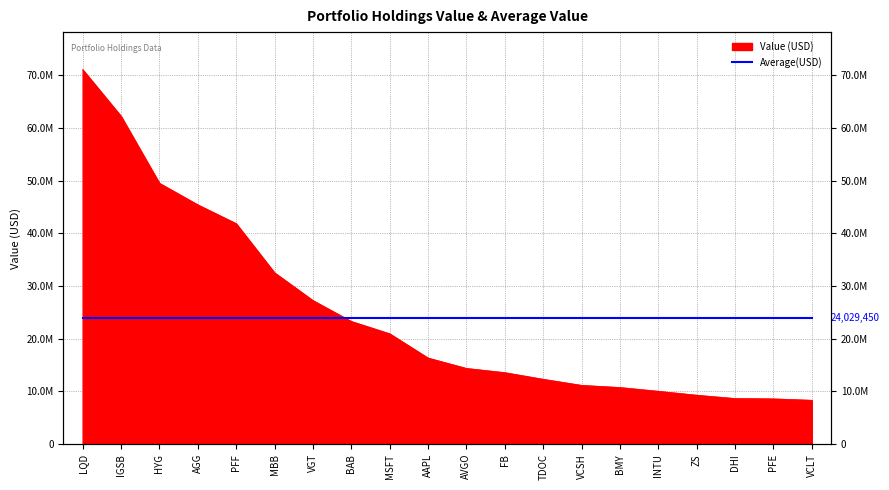

What is the greatest value displayed?

71123000